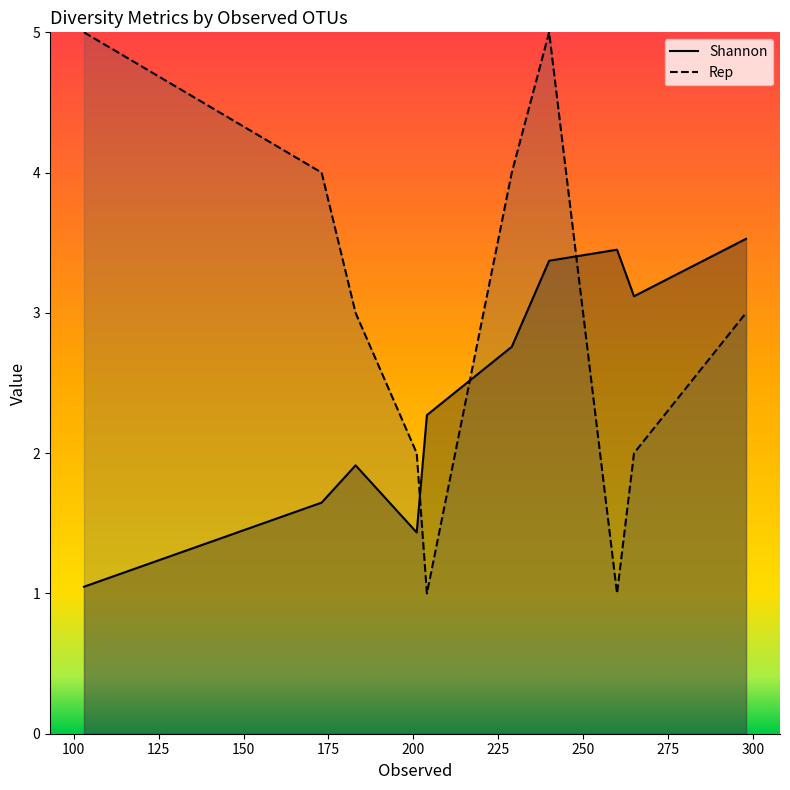

How many values in the Shannon series exceed 2?

6